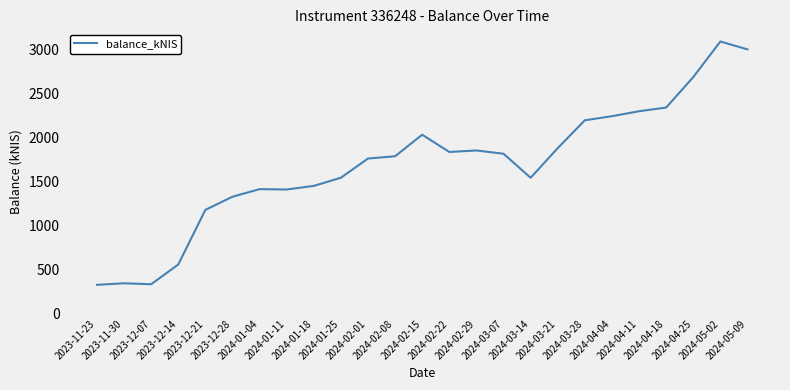

The value at 2024-05-09 is 1569.2. True or false?

False